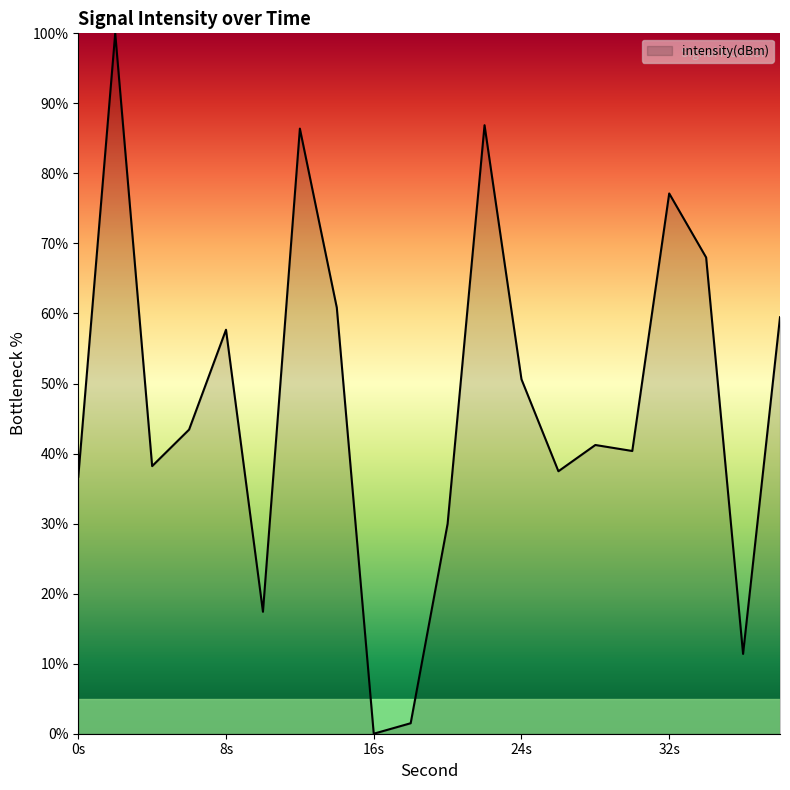

What is the greatest value displayed?

100.0